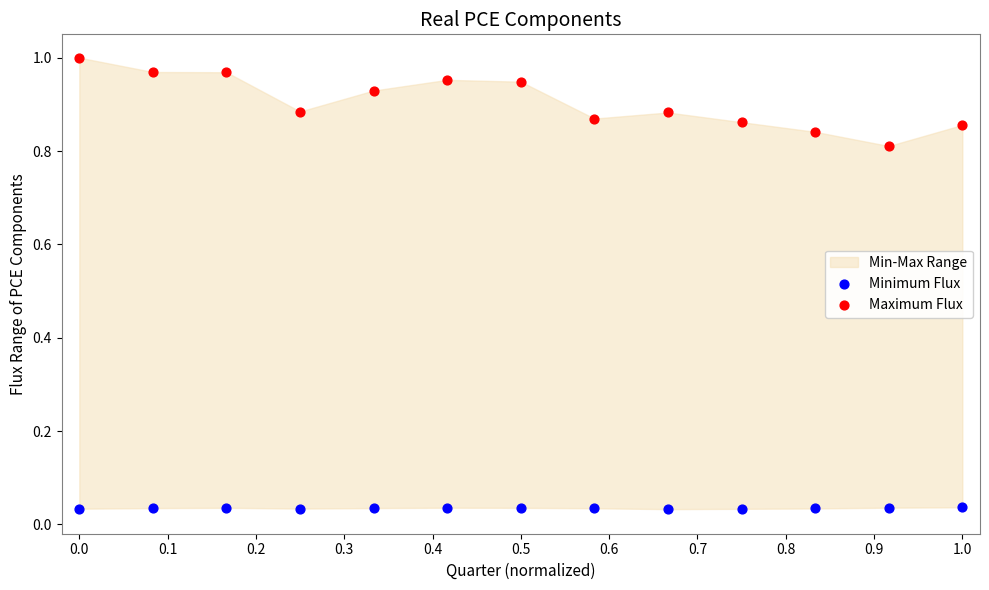

Which series has the widest spread of Y values?

Maximum Flux